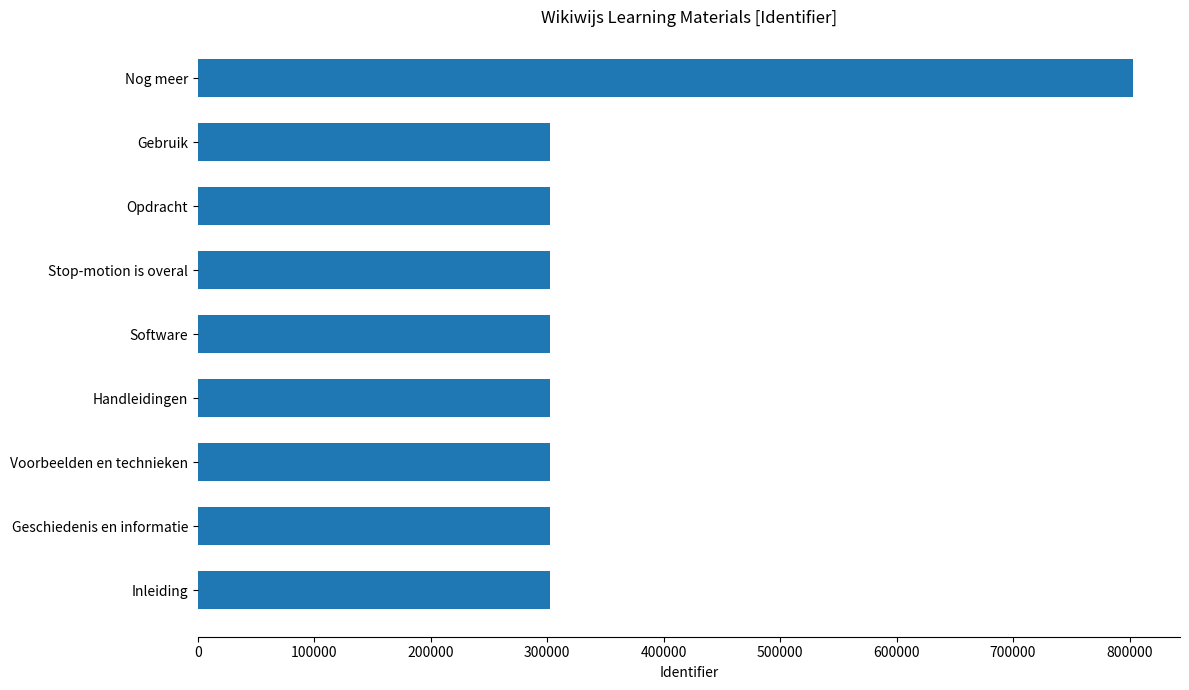

What is the ratio of the value at Opdracht to the value at Stop-motion is overal?

1.0